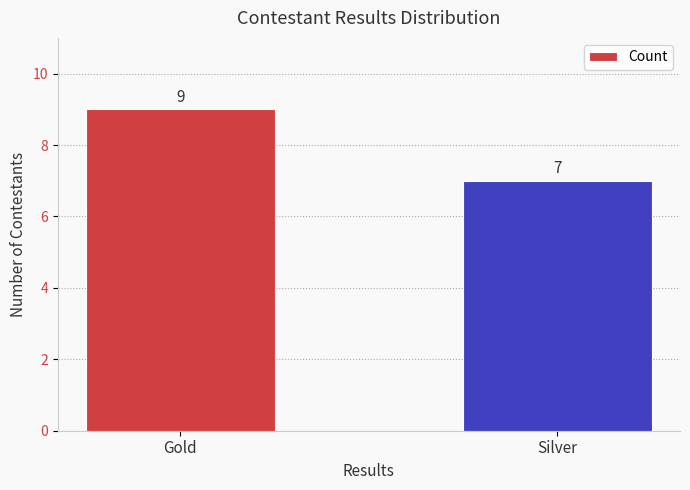

What is the value of the 2nd bar from the left?

7